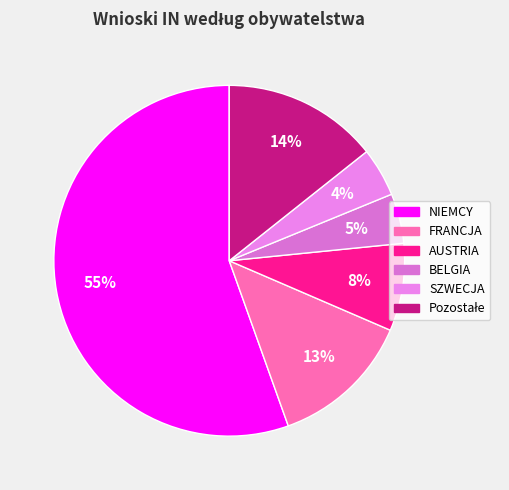

Is there a majority slice in this chart?

Yes